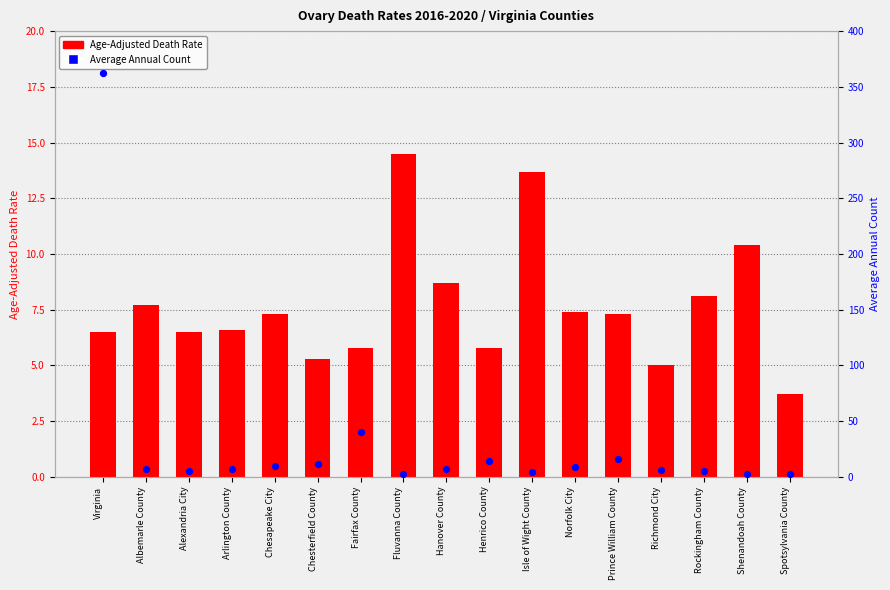

What is the total value across all series at Fluvanna County?

17.5